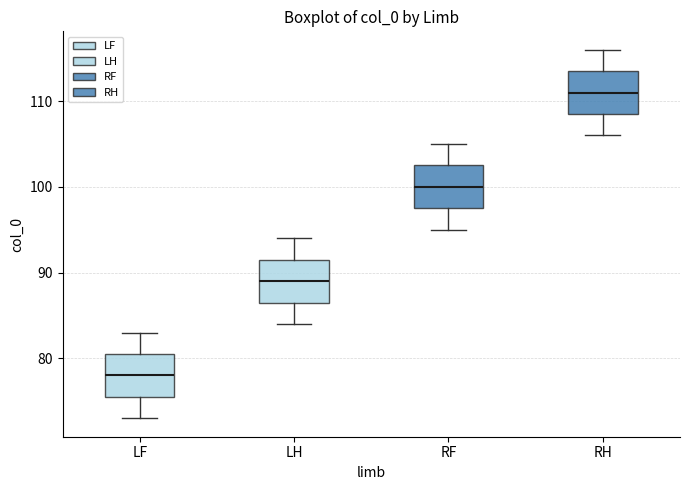

Reading left to right, transcribe this box plot: for each box, give where its median line is, the range the box spans, and where its two whiskers end, as read against the y-axis. The values are not printed on the chart, so give them approximately, as read against the axis.

LF: median 78, box 76 to 81, whiskers 73 to 83
LH: median 89, box 87 to 92, whiskers 84 to 94
RF: median 100, box 98 to 103, whiskers 95 to 105
RH: median 111, box 109 to 114, whiskers 106 to 116